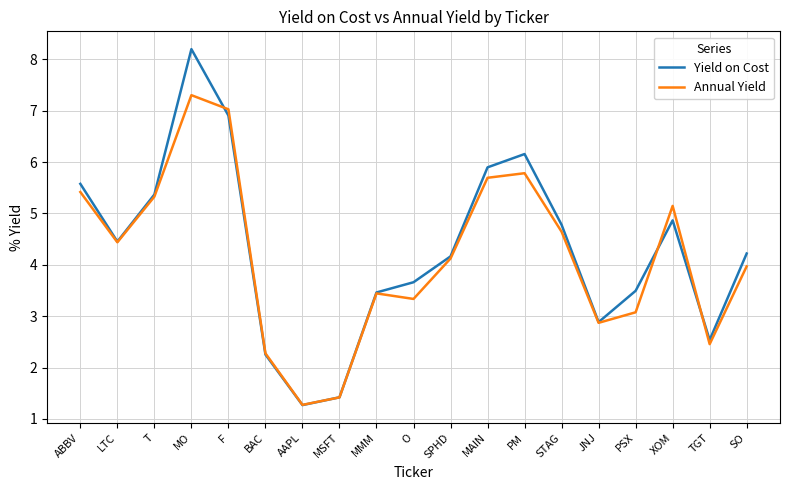

Reading right to left, what are all the values shown in this chart?

Yield on Cost: SO=4.2	TGT=2.5	XOM=4.9	PSX=3.5	JNJ=2.9	STAG=4.8	PM=6.2	MAIN=5.9	SPHD=4.2	O=3.7	MMM=3.5	MSFT=1.4	AAPL=1.3	BAC=2.3	F=6.9	MO=8.2	T=5.4	LTC=4.5	ABBV=5.6
Annual Yield: SO=4.0	TGT=2.5	XOM=5.1	PSX=3.1	JNJ=2.9	STAG=4.6	PM=5.8	MAIN=5.7	SPHD=4.1	O=3.3	MMM=3.4	MSFT=1.4	AAPL=1.3	BAC=2.3	F=7.0	MO=7.3	T=5.3	LTC=4.4	ABBV=5.4